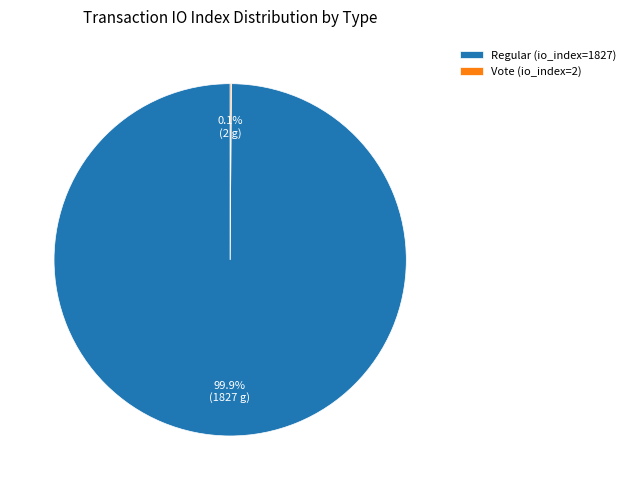

Does any single category account for the majority?

Yes